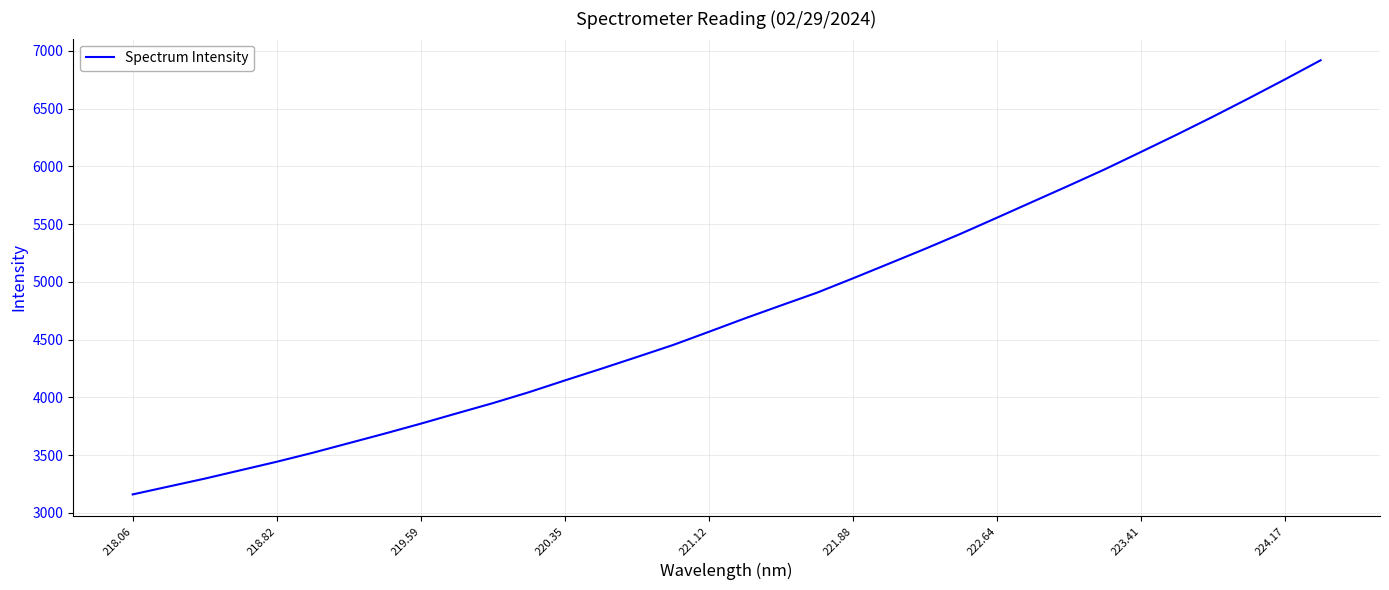

What is the difference between the maximum and minimum values?

3757.7